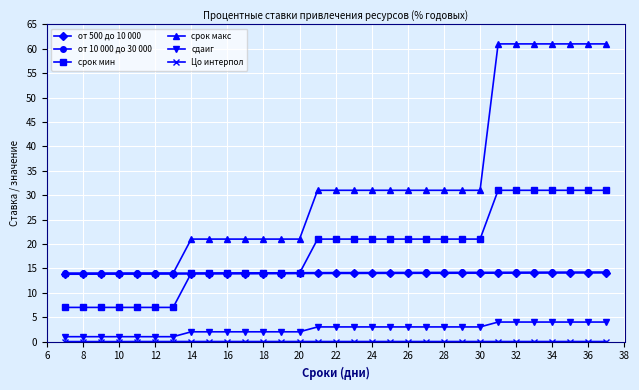

Which series has the largest total across all categories?

срок макс